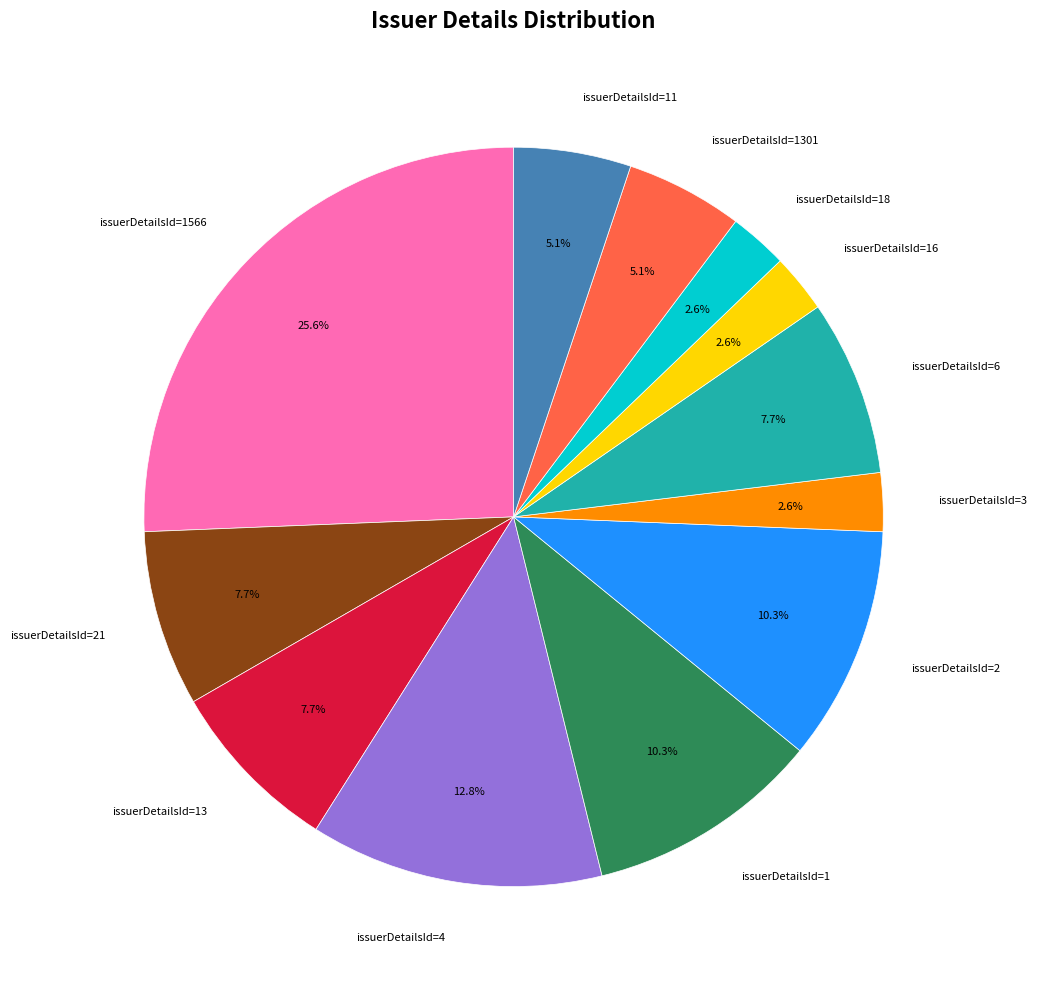

What is the largest slice in the pie chart?

issuerDetailsId=1566